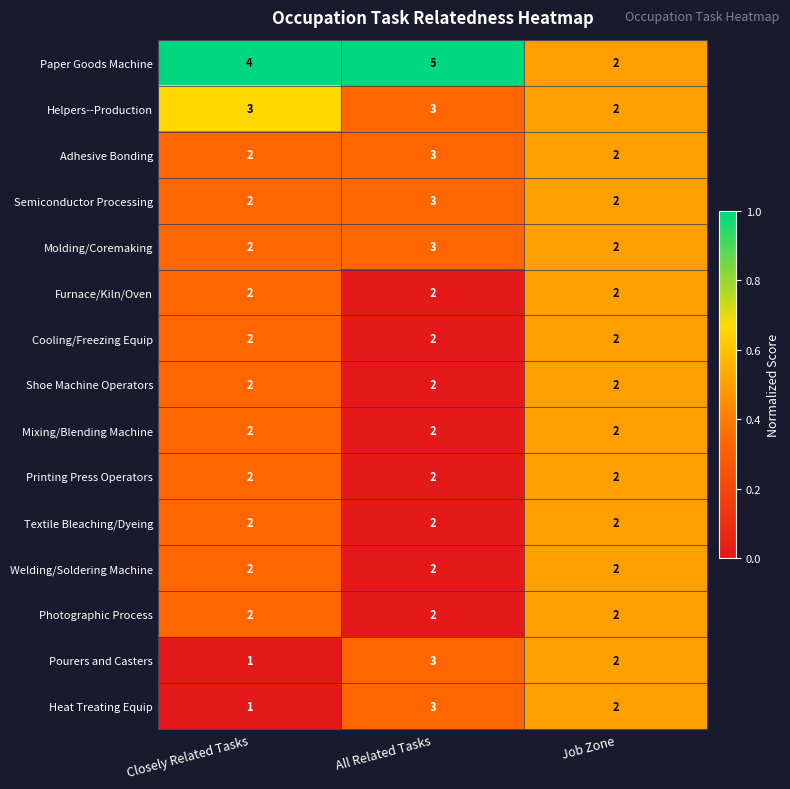

What is the greatest value displayed?

5